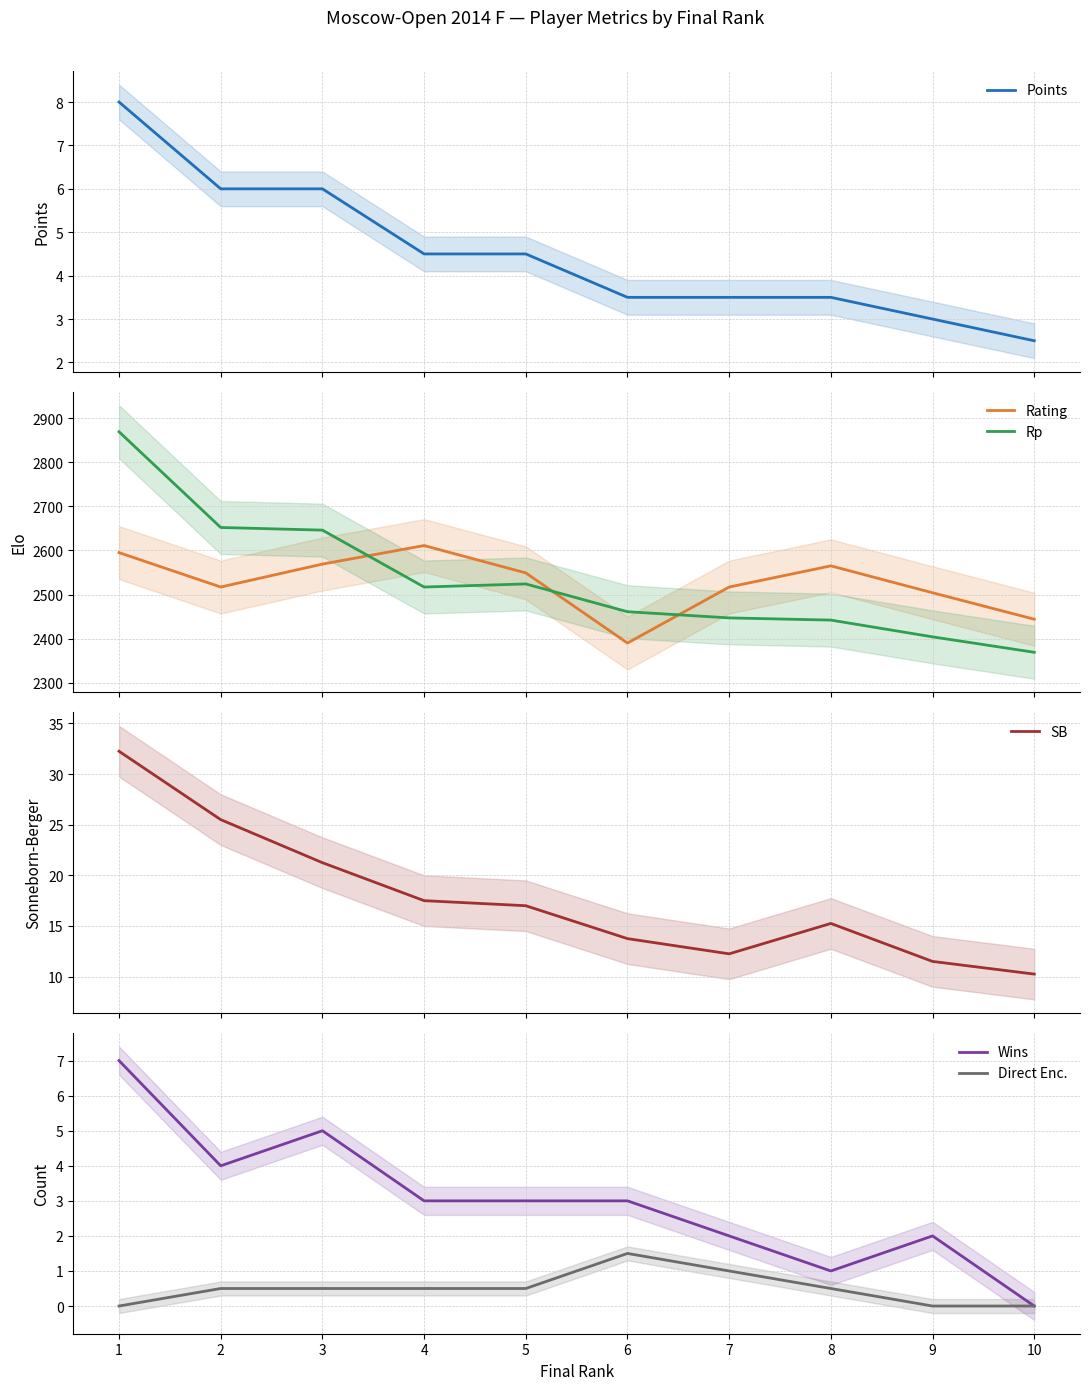

How many lines are shown in the chart?

6